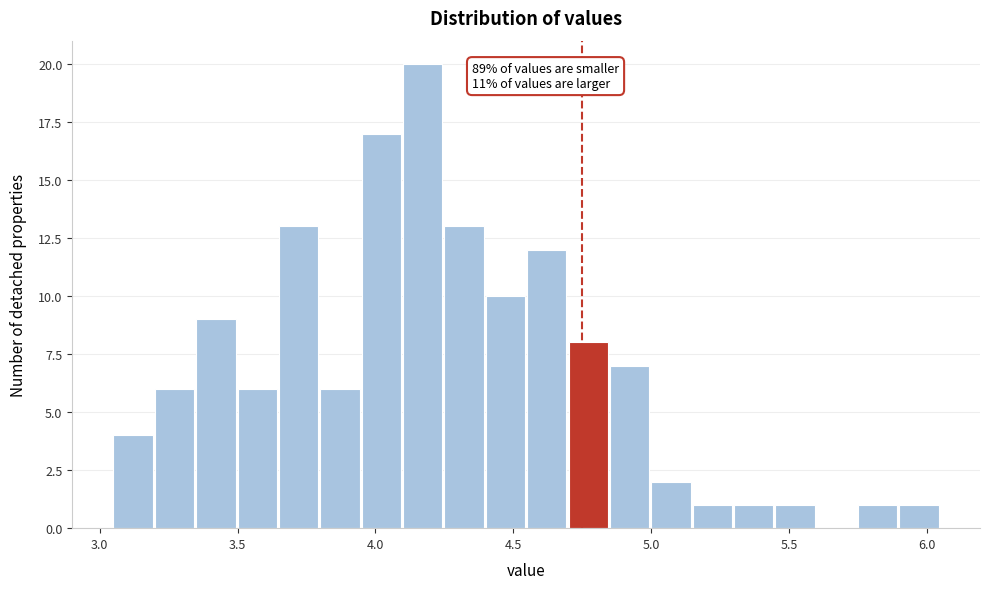

Read against the x-axis, roughly where is the centre of the tallest bar?

4.15